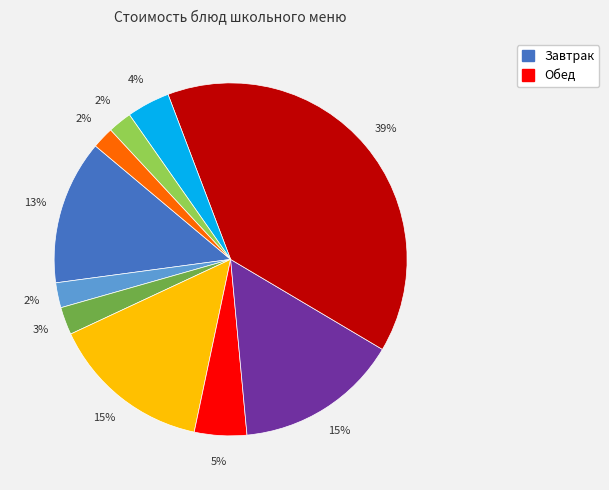

Does any single category account for the majority?

No